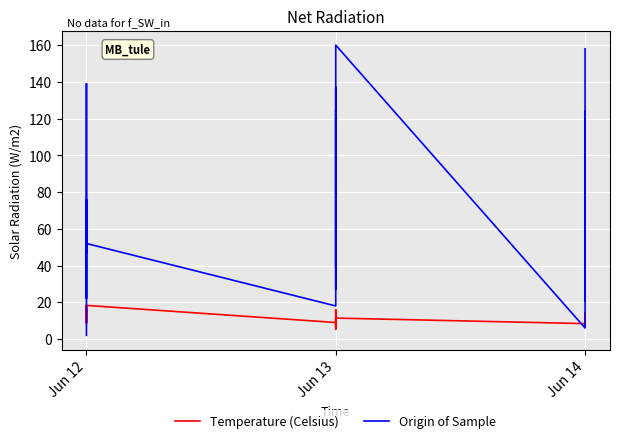

How many values in the Origin of Sample series exceed 42?

19